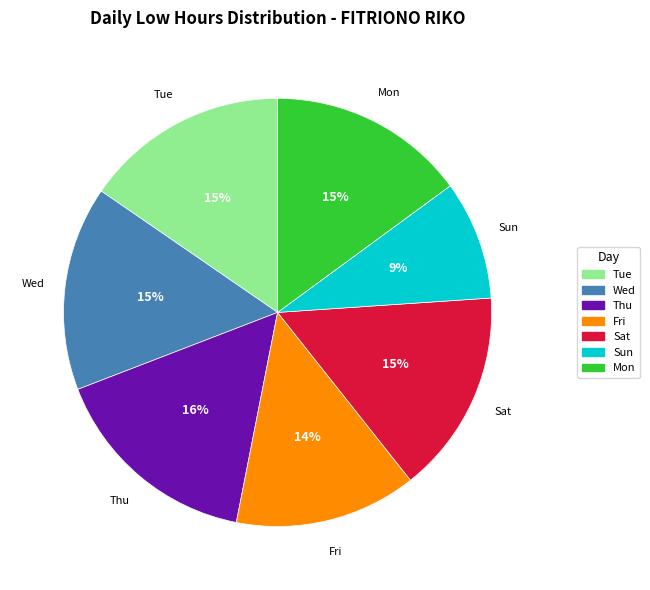

To the nearest percent, what is the difference between the largest and smallest slice percentages?

7%